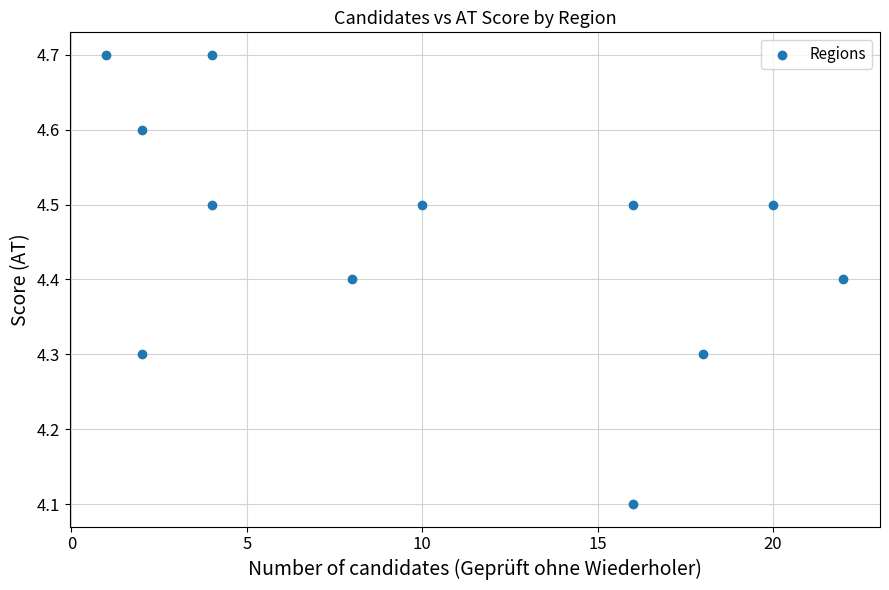

What is the range of Y values (max minus min)?

0.6